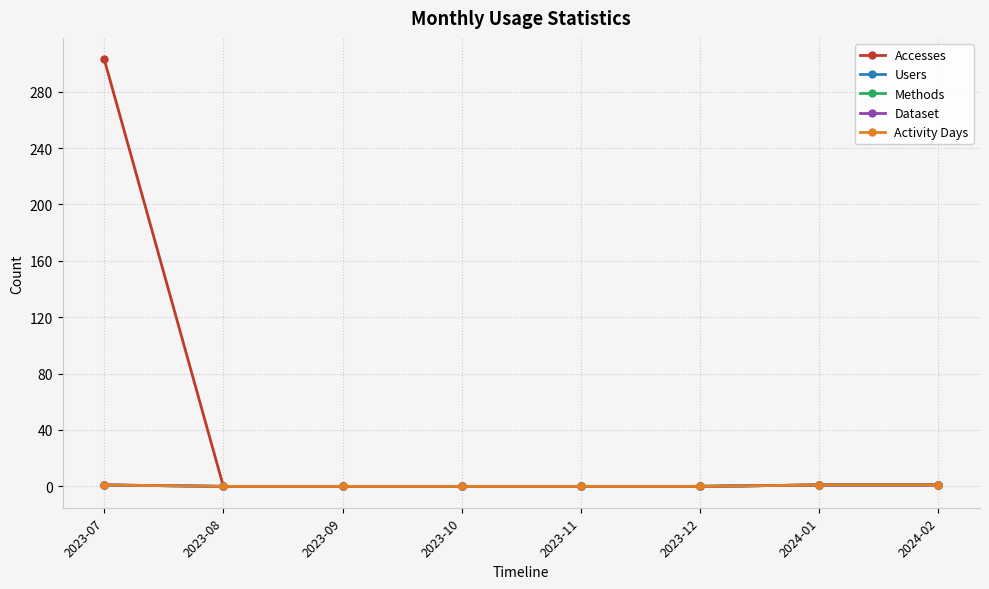

Is this an area chart (filled region under the line)?

No